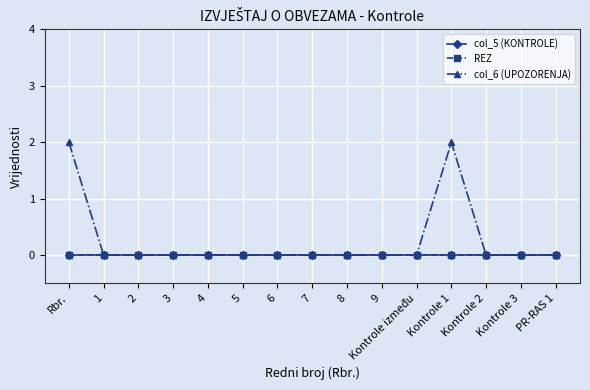

Reading left to right, what are all the values shown in this chart?

col_5 (KONTROLE): Rbr.=0	1=0	2=0	3=0	4=0	5=0	6=0	7=0	8=0	9=0	Kontrole između=0	Kontrole 1=0	Kontrole 2=0	Kontrole 3=0	PR-RAS 1=0
REZ: Rbr.=0	1=0	2=0	3=0	4=0	5=0	6=0	7=0	8=0	9=0	Kontrole između=0	Kontrole 1=0	Kontrole 2=0	Kontrole 3=0	PR-RAS 1=0
col_6 (UPOZORENJA): Rbr.=2	1=0	2=0	3=0	4=0	5=0	6=0	7=0	8=0	9=0	Kontrole između=0	Kontrole 1=2	Kontrole 2=0	Kontrole 3=0	PR-RAS 1=0